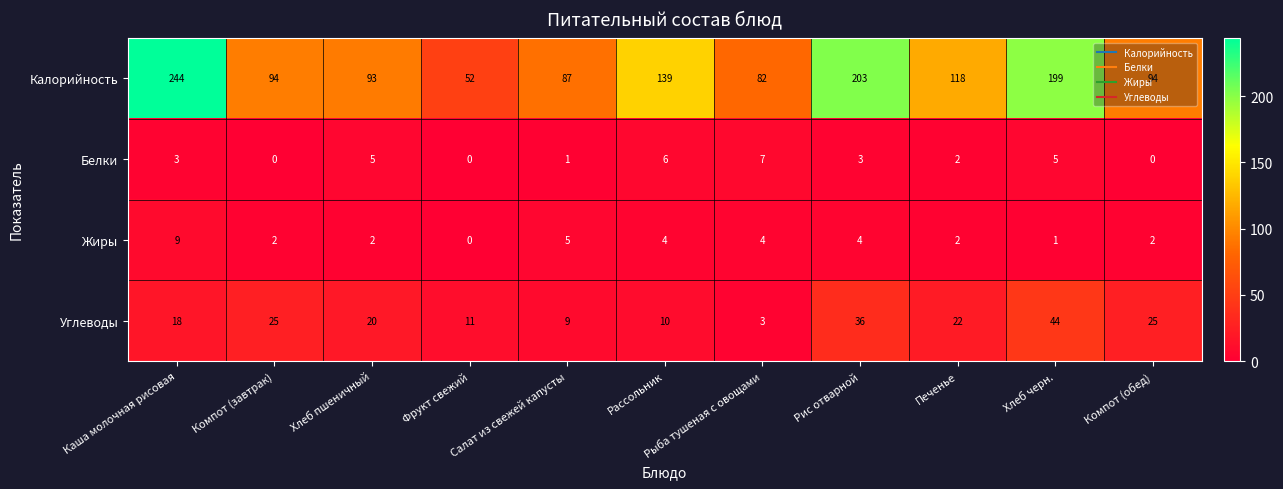

The Калорийность series shows 29 at Салат из свежей капусты. True or false?

False